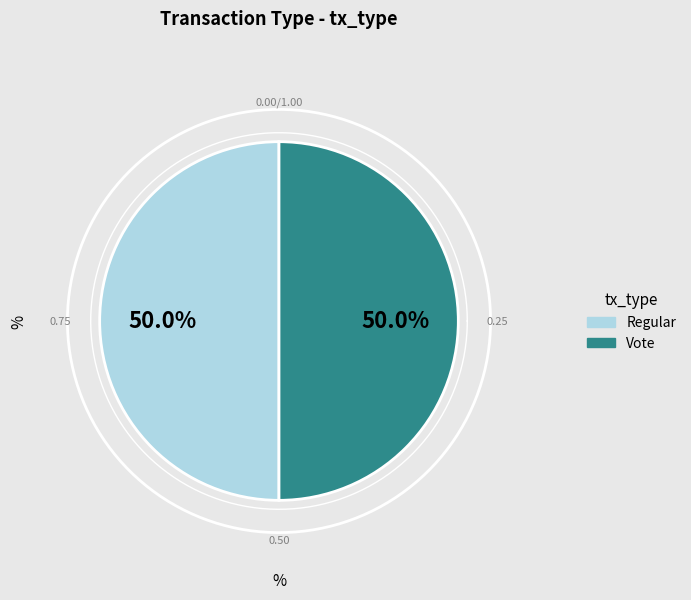

What is the largest slice in the pie chart?

Vote